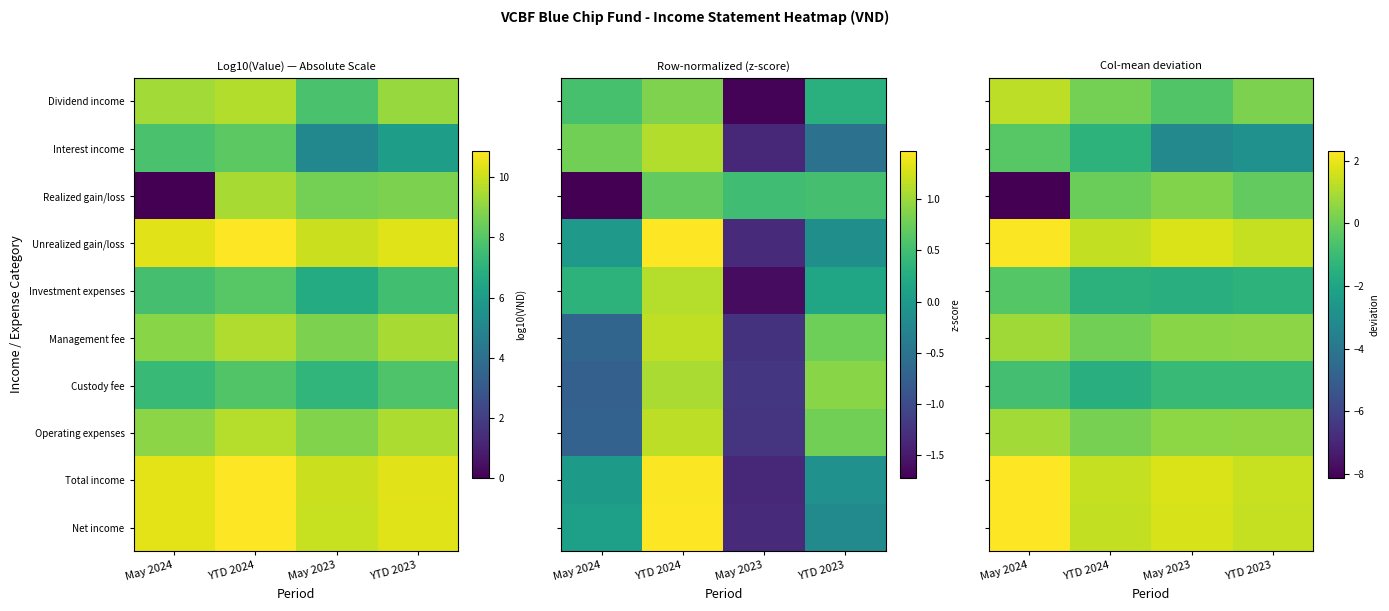

What is the greatest value displayed?

2.3